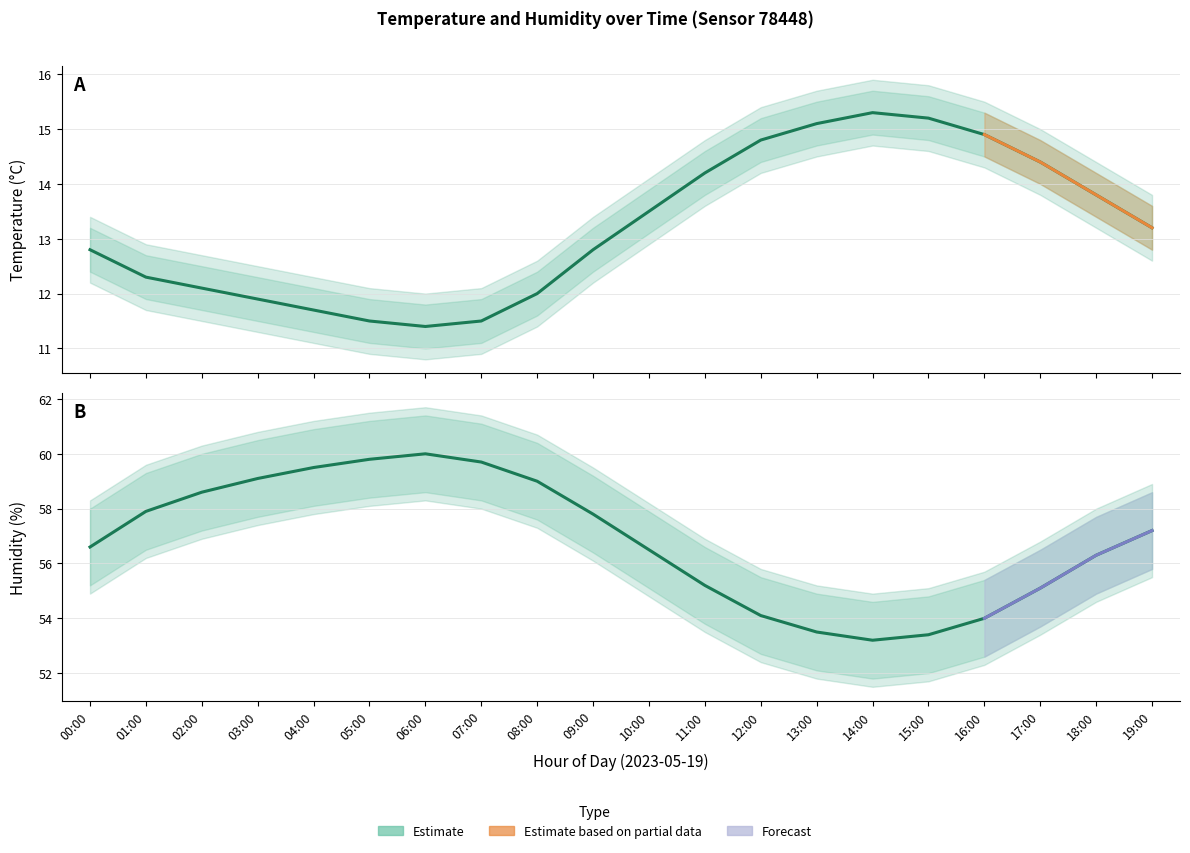

True or false: temperature_upper and humidity intersect in this chart.

False